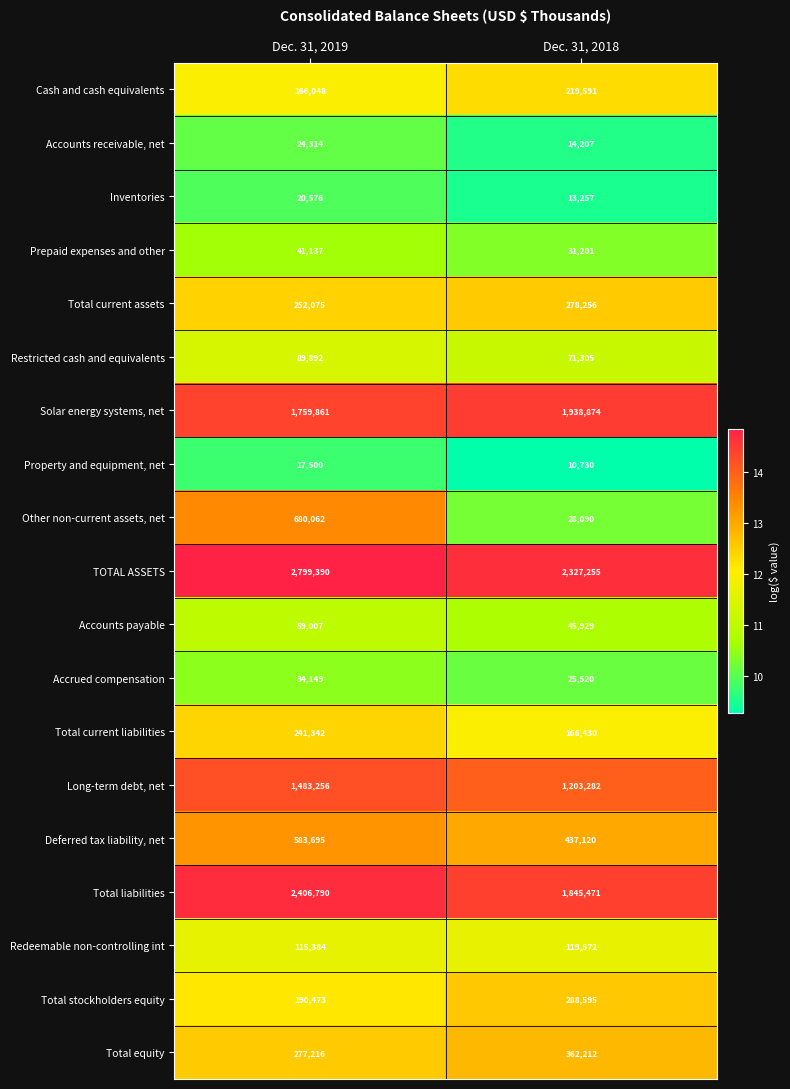

What is the total value across all series at Dec. 31, 2018?

9426897